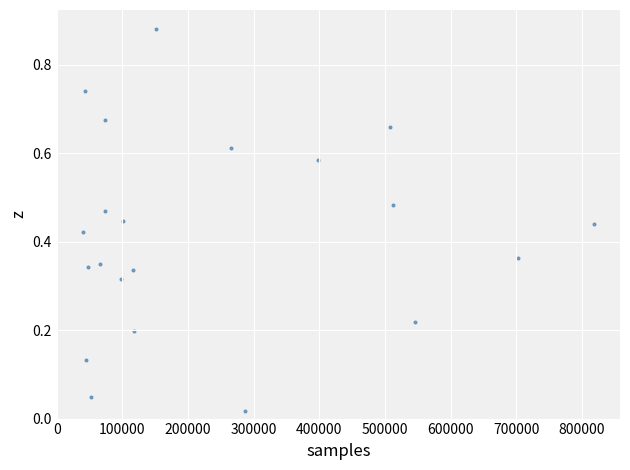

What is the range of X values (max minus min)?

778932.0